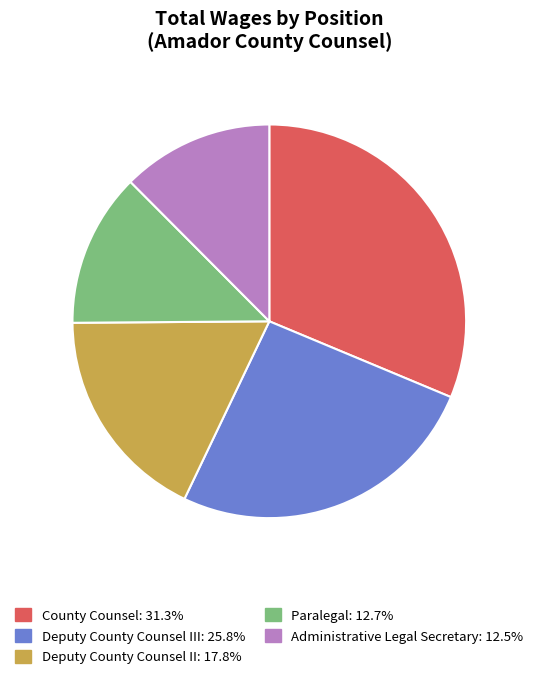

Is there a majority slice in this chart?

No